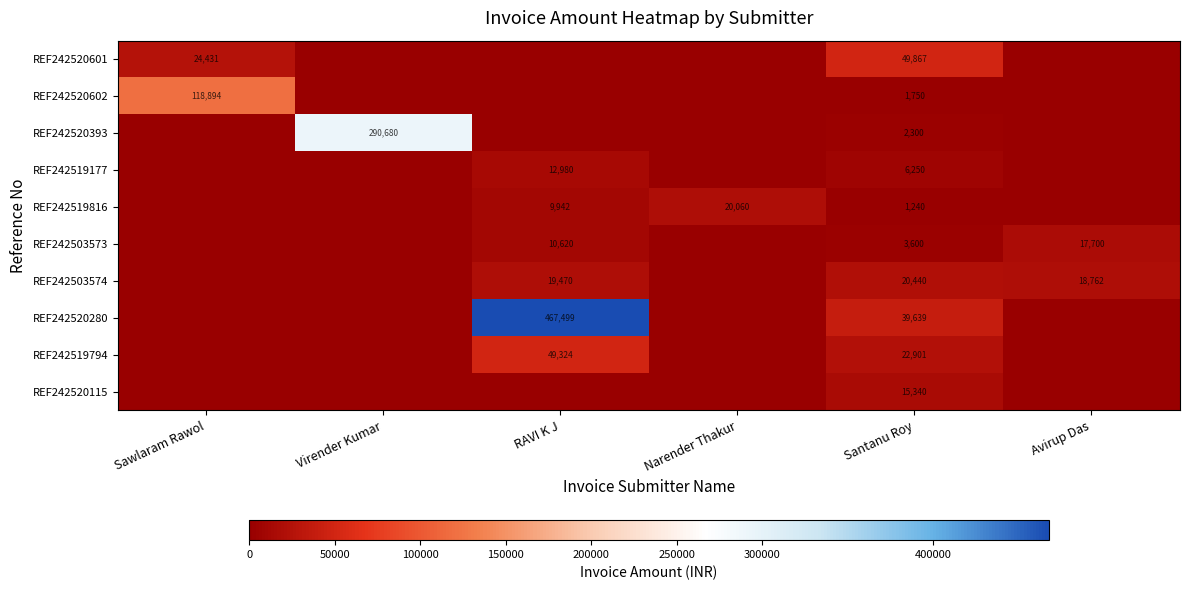

The REF242520280 series shows 23731 at Santanu Roy. True or false?

False